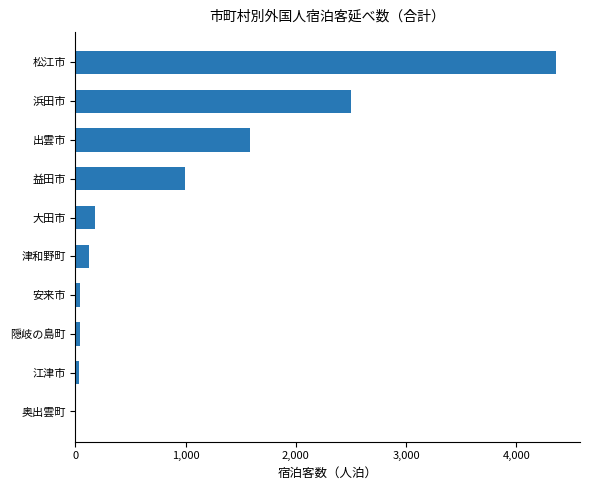

What is the sum of all values?

9867